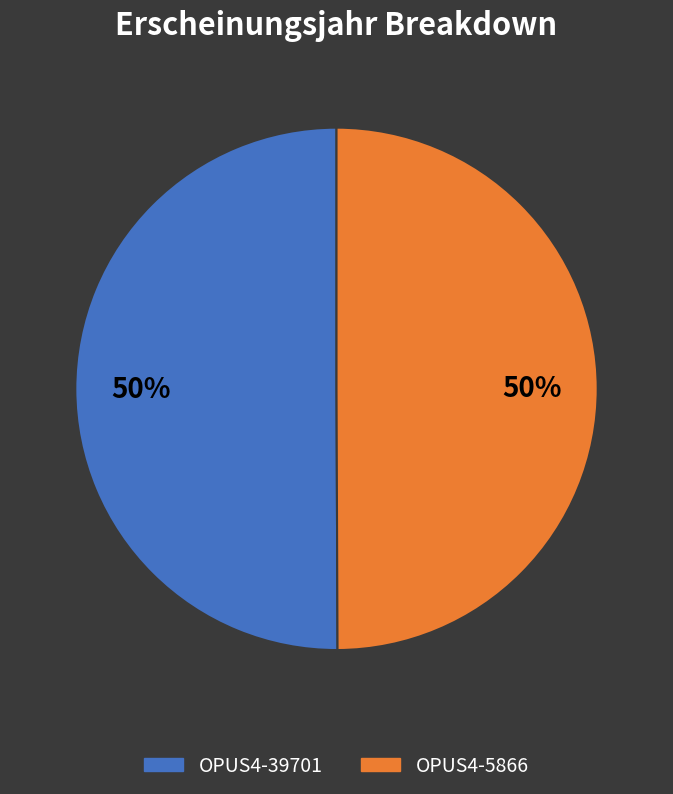

What is the ratio of the value at OPUS4-39701 to the value at OPUS4-5866?

1.0